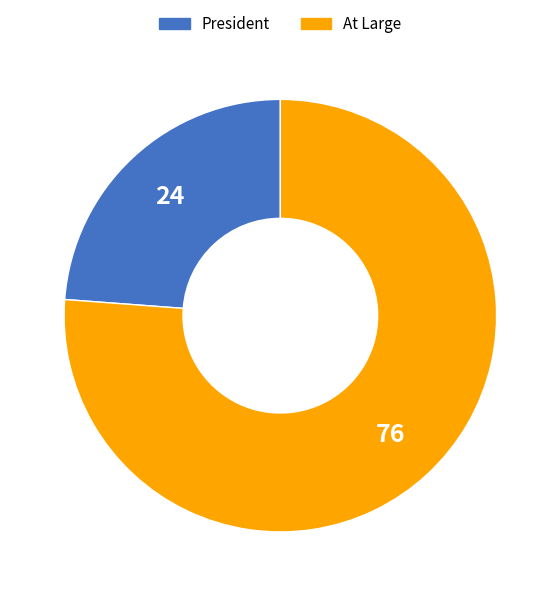

Count the number of slices in the pie.

2